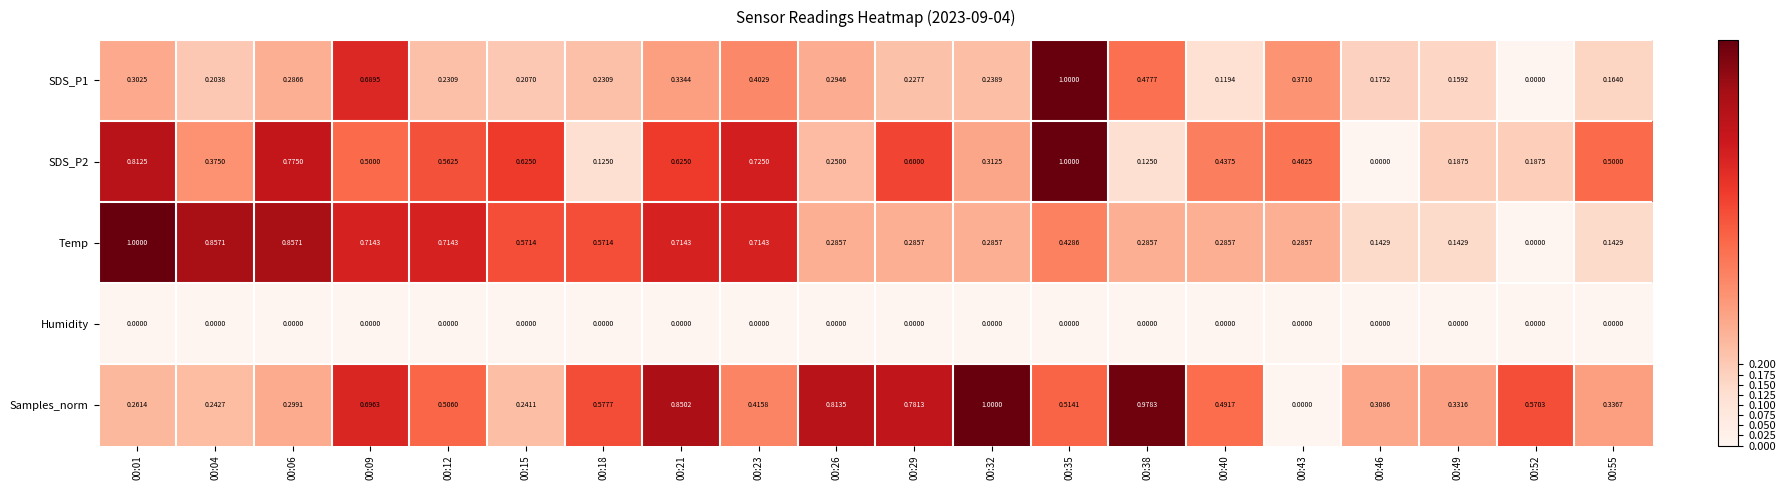

Which series has the largest total across all categories?

Samples_norm